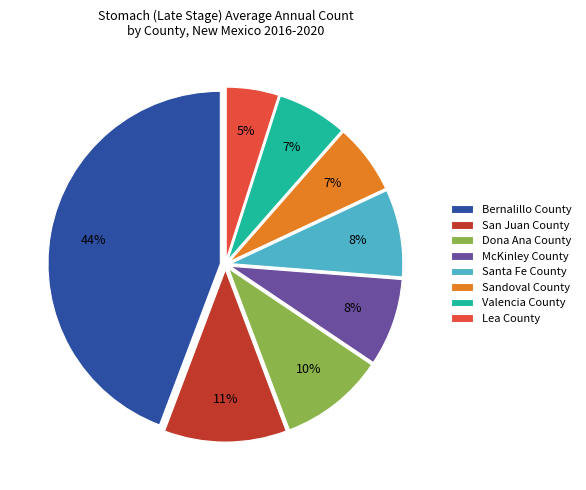

Which slice is the largest?

Bernalillo County